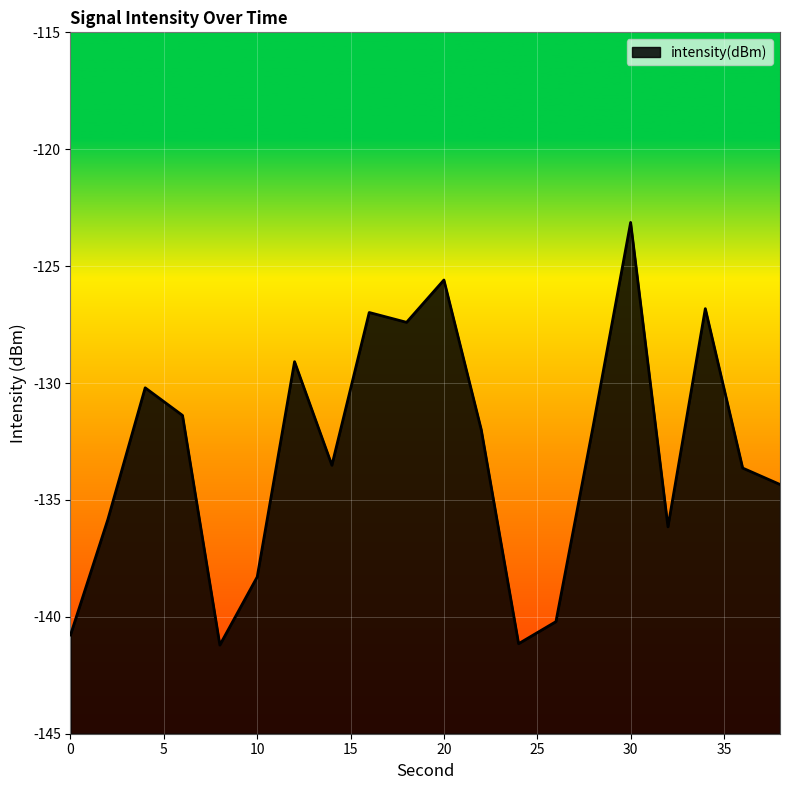

Does the chart display data point markers on the line(s)?

No